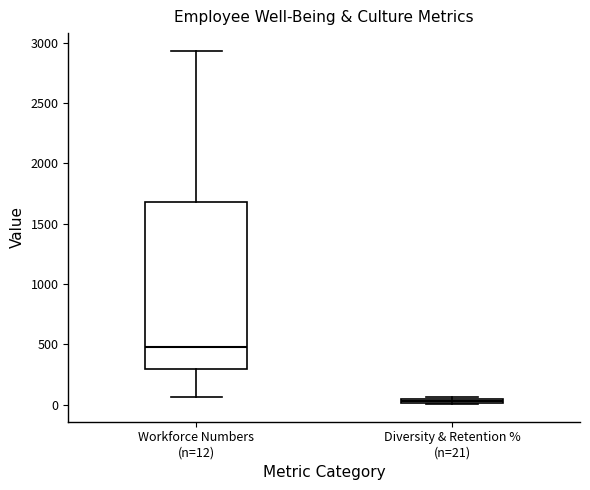

Where is the lower edge of the box for Diversity & Retention % (n=21) on the y-axis? The values are not printed on the chart, so give them approximately, as read against the axis.

0